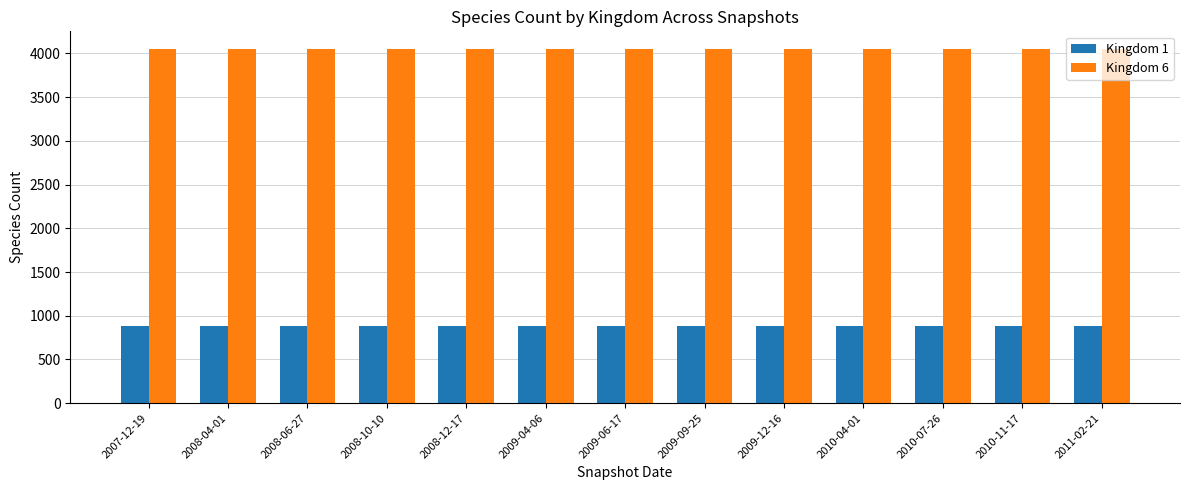

What is the minimum value for Kingdom 6?

4050